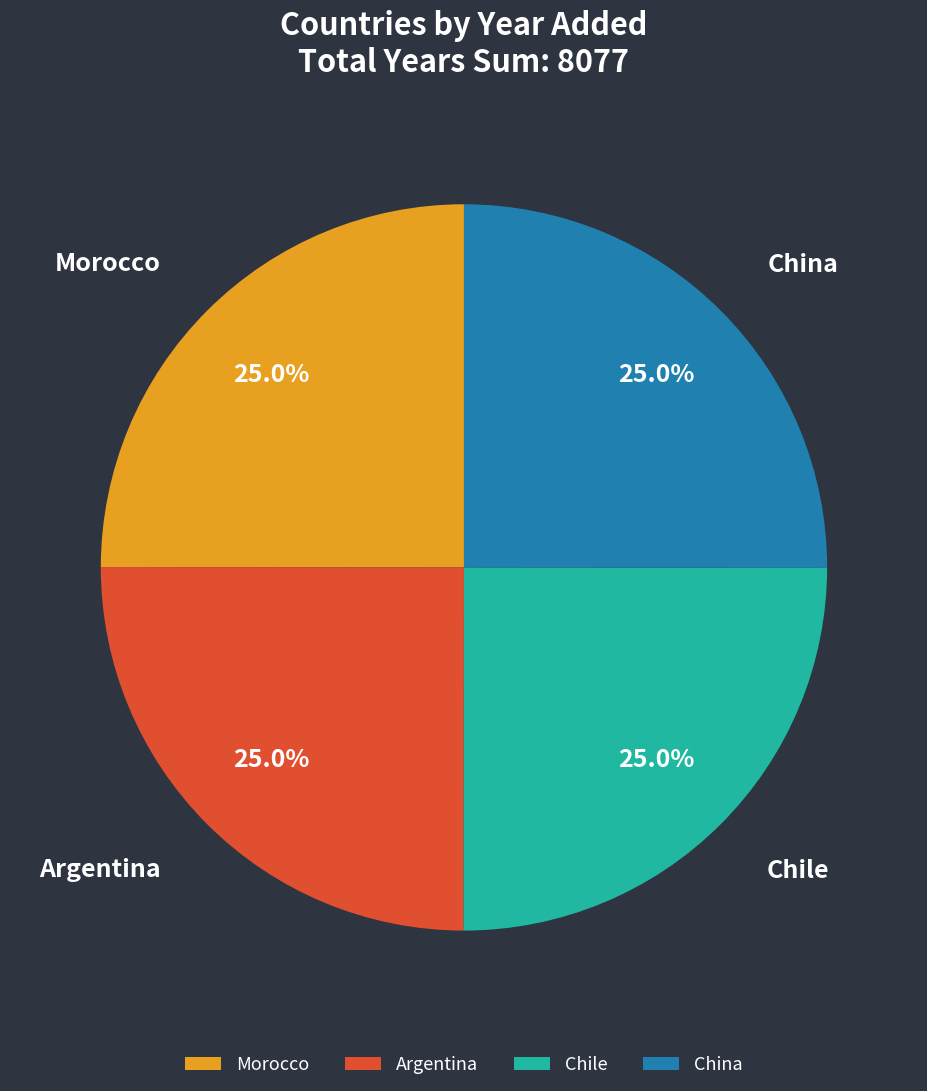

To the nearest percent, what is the average slice percentage?

25%